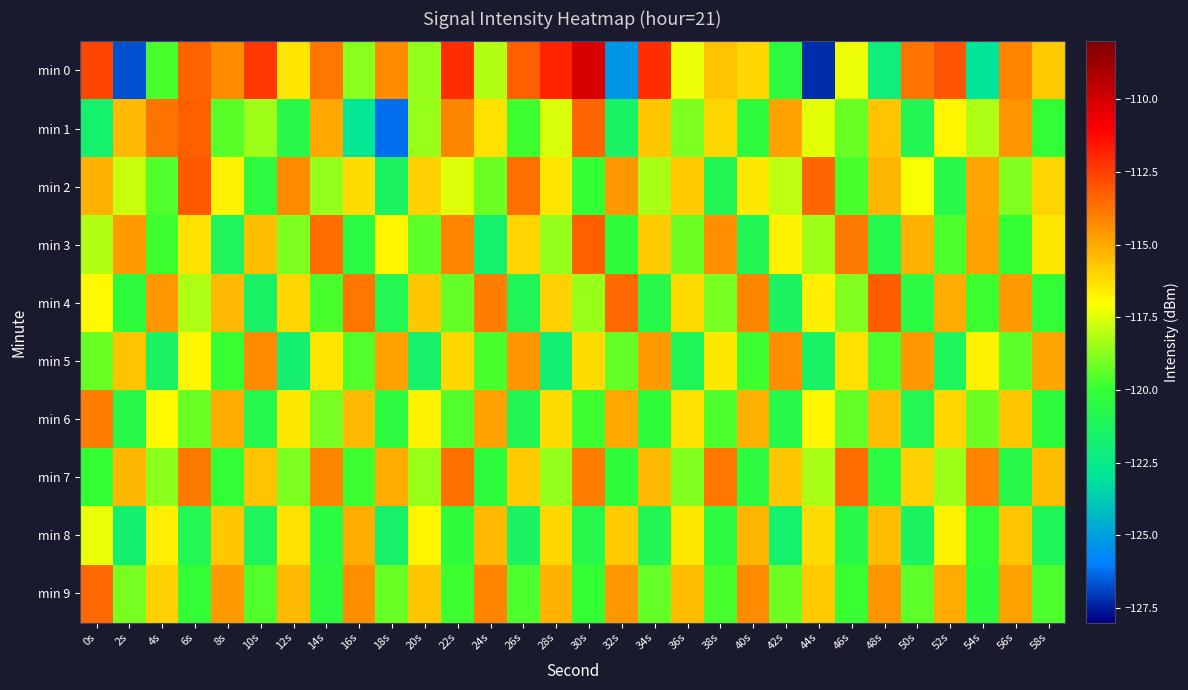

List the series in order of their peak value, highest first.

min 0, min 2, min 4, min 1, min 3, min 9, min 7, min 6, min 5, min 8